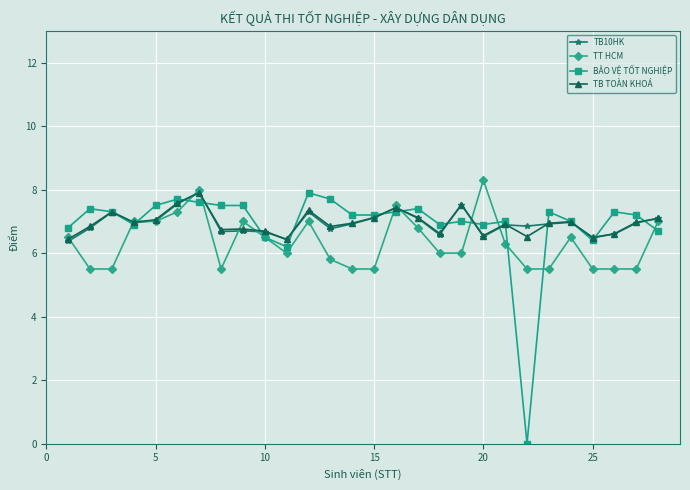

What is the average value of the TB10HK series?

6.9